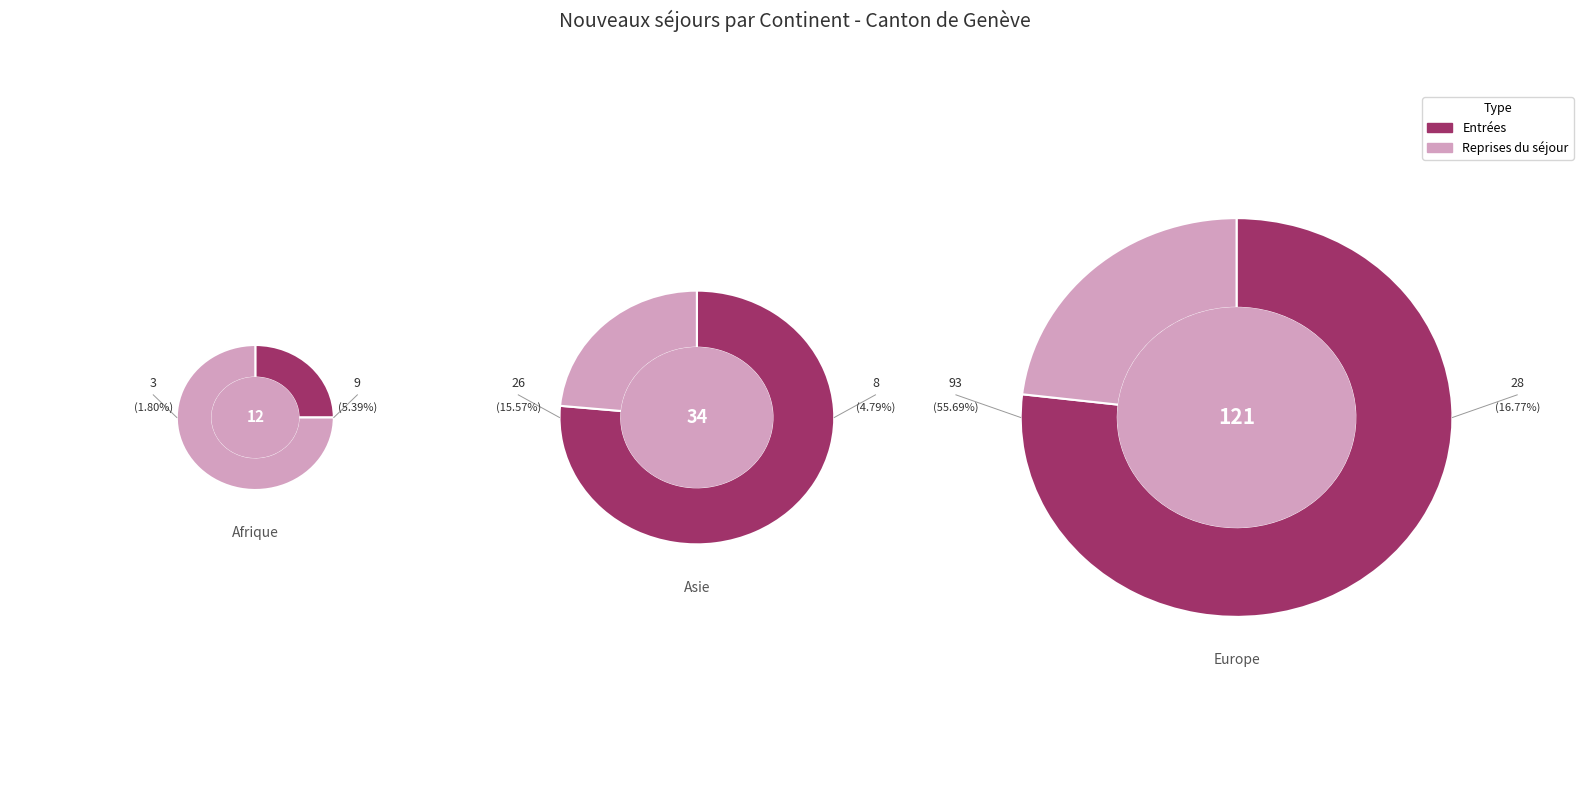

To the nearest percent, what is the combined percentage of Provenance inconnu and Afrique?

7%